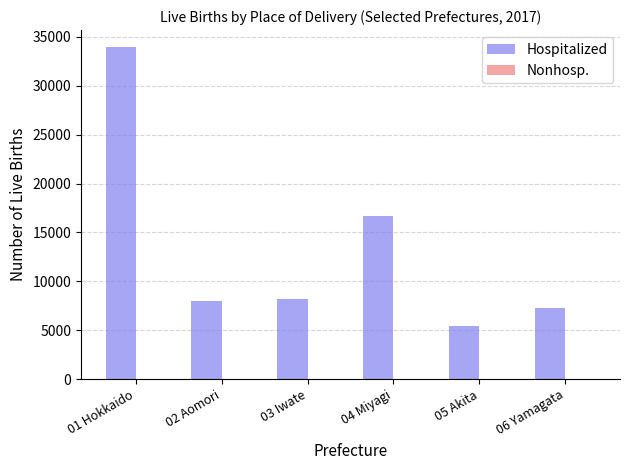

True or false: Hospitalized has a value of 4402 at 04 Miyagi.

False